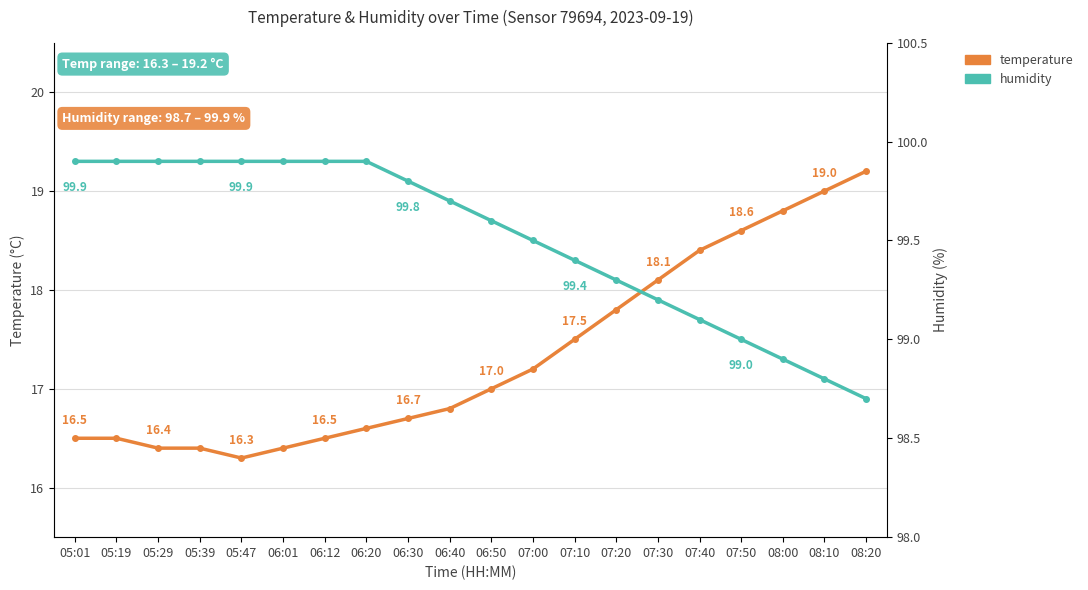

What is the difference between the second highest and second lowest values in the humidity series?

1.1